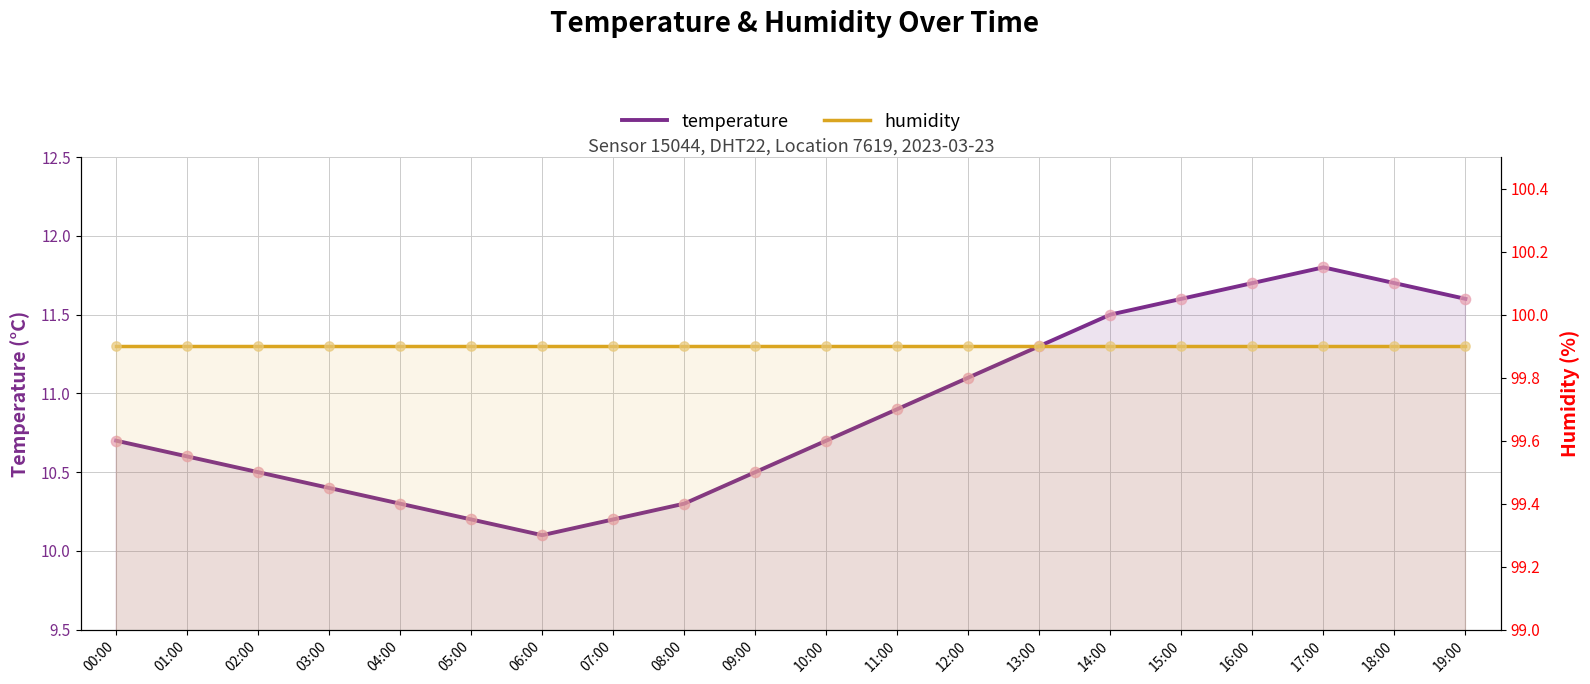

Is the value of temperature at 19:00 greater than the value of humidity at 04:00?

No